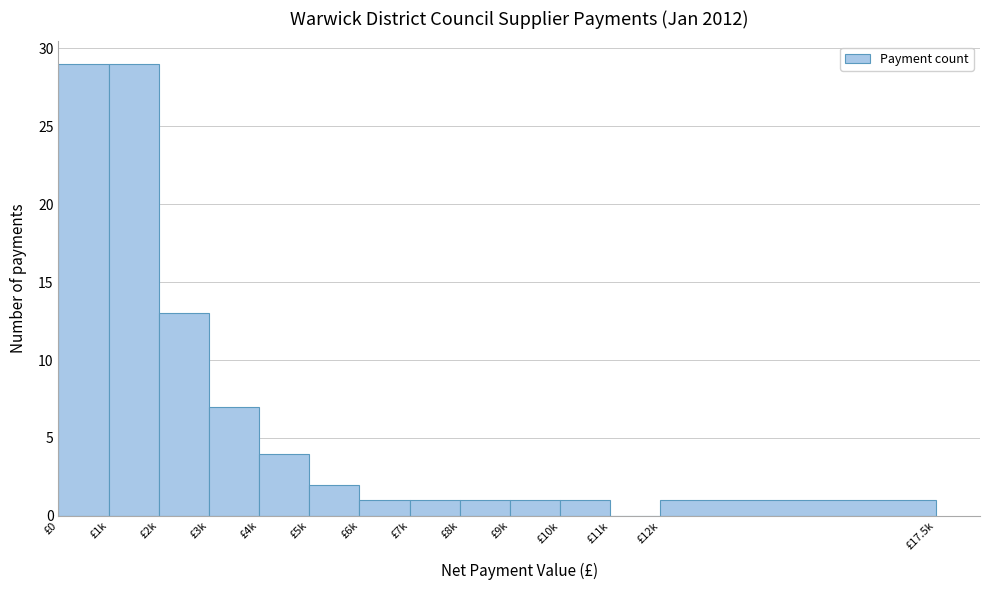

Reading right to left, extract all data points from this chart.

£12k=1	£11k=0	£10k=1	£9k=1	£8k=1	£7k=1	£6k=1	£5k=2	£4k=4	£3k=7	£2k=13	£1k=29	£0=29